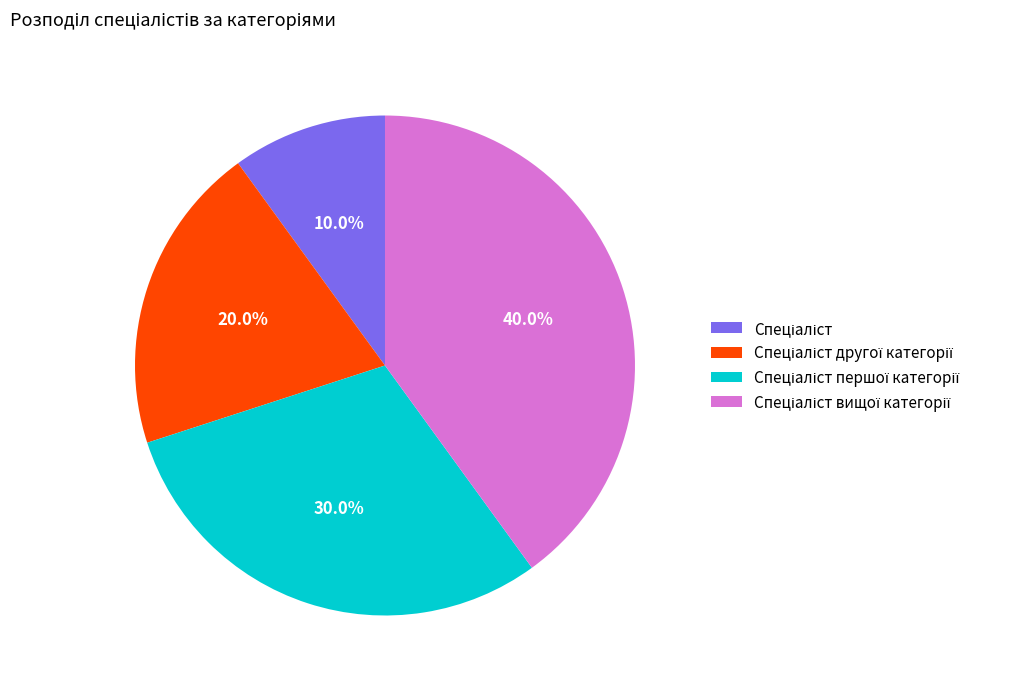

To the nearest percent, what is the difference between the largest and smallest slice percentages?

30%